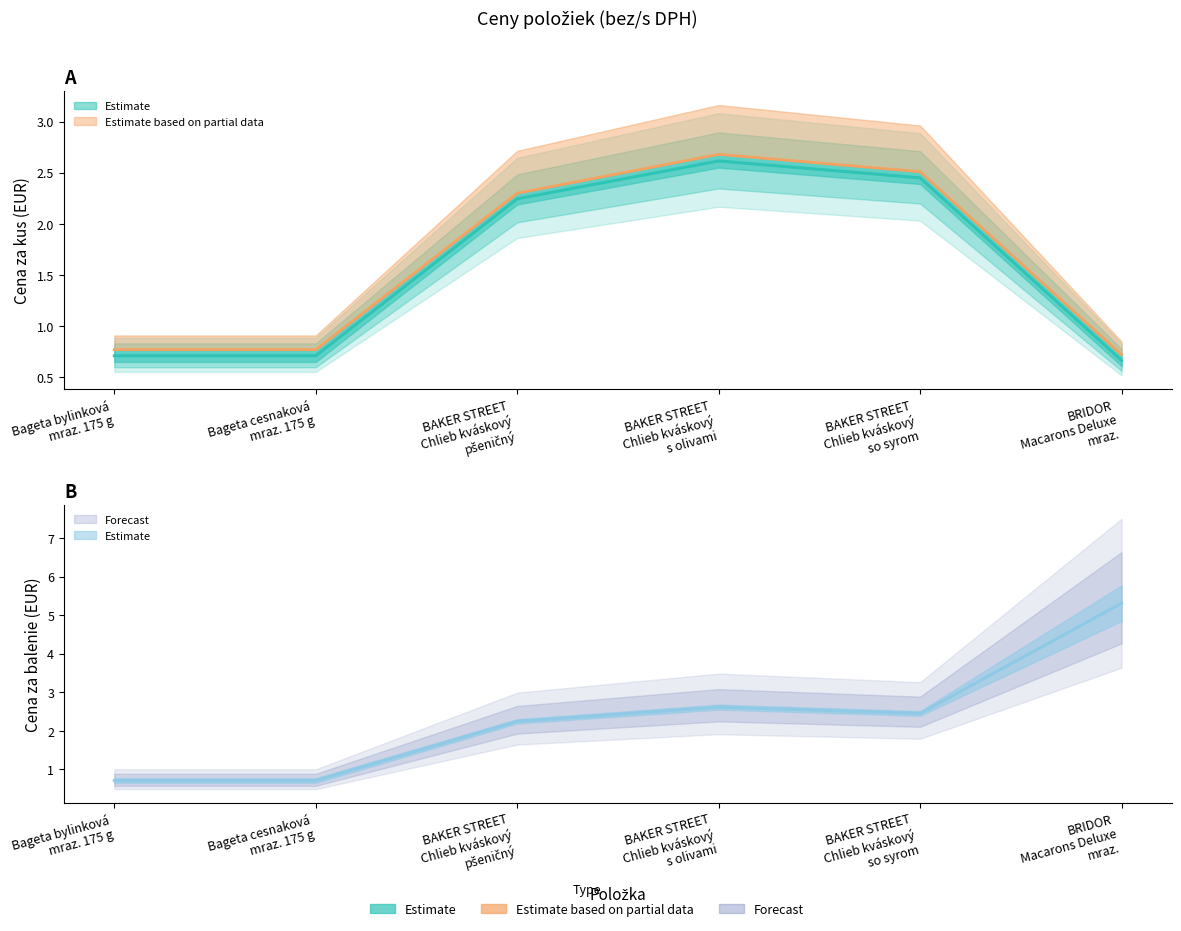

At which label does Cena za kus bez DPH reach its peak?

BAKER STREET
Chlieb kváskový
s olivami